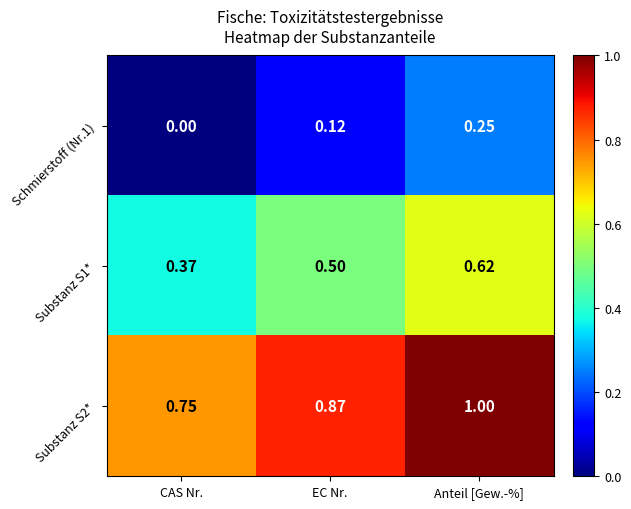

Rank the categories by Schmierstoff (Nr.1) value from highest to lowest.

Anteil [Gew.-%], EC Nr., CAS Nr.